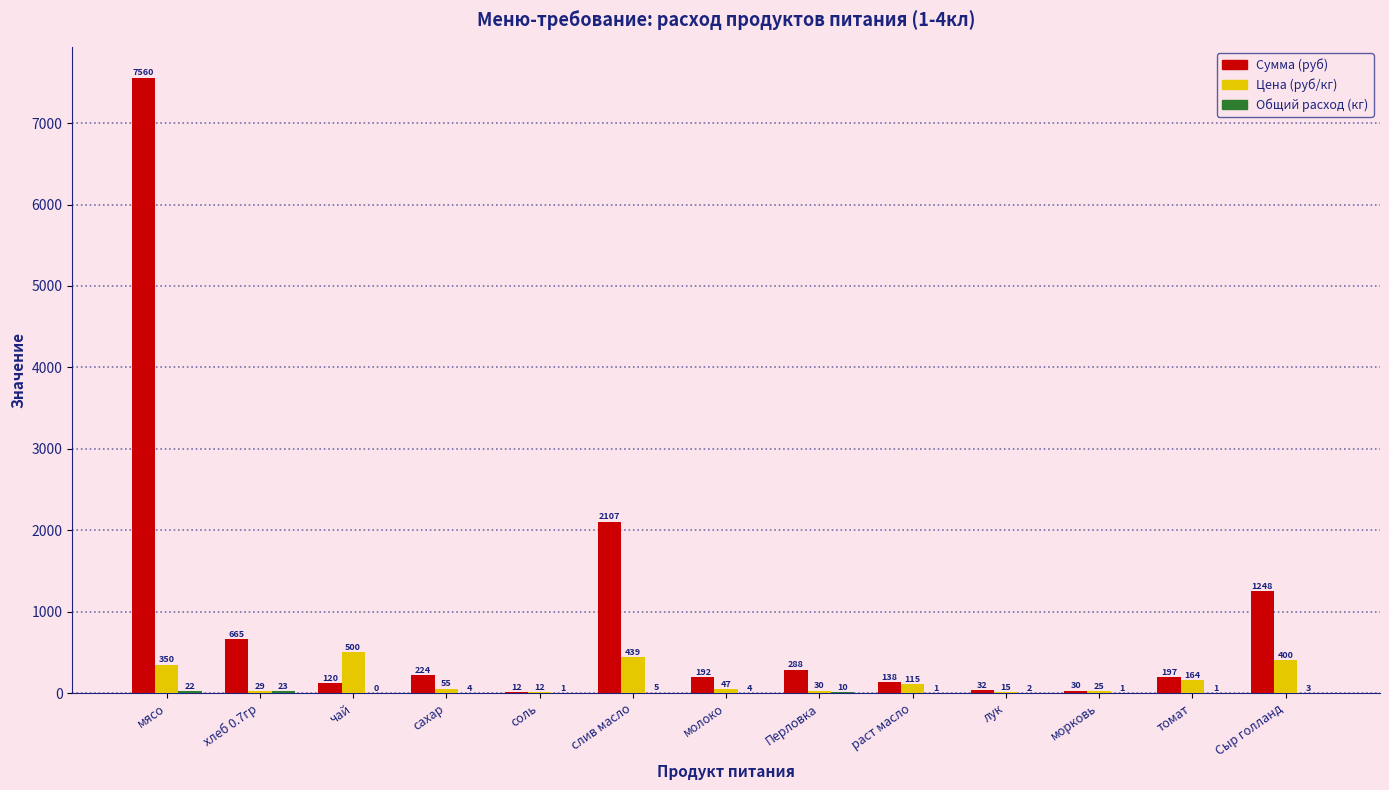

At which category is the sum across all series the highest?

мясо